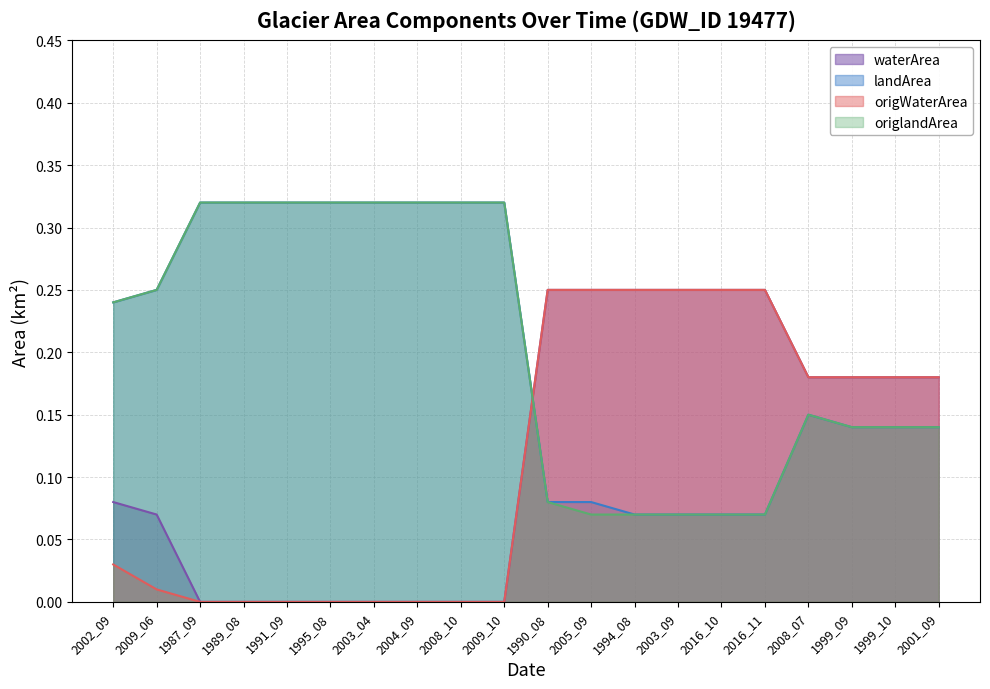

The value of landArea at 1990_08 is 0.1. True or false?

True